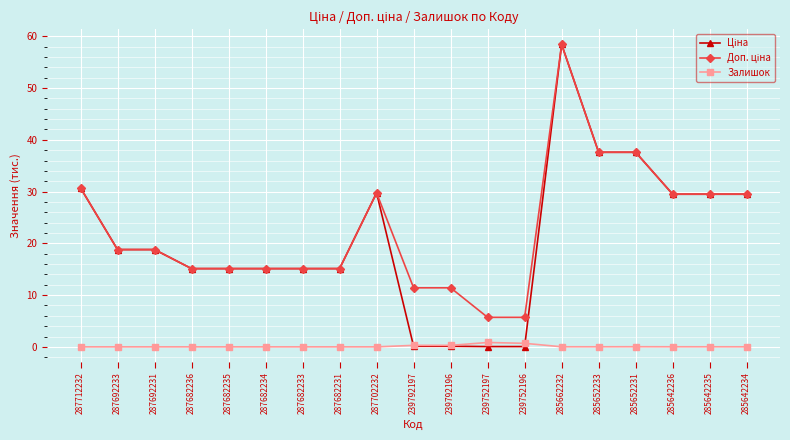

What is the spread (max minus min) of values at 287702232?

29.7